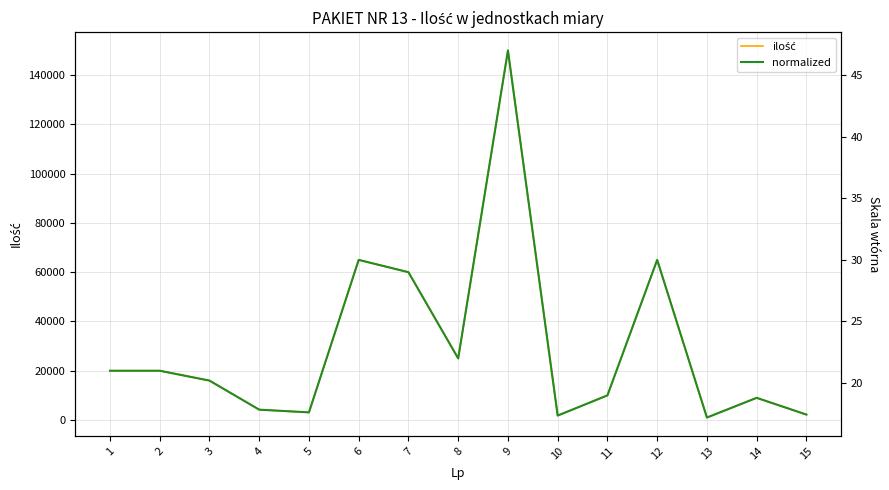

True or false: ilość and normalized cross at least once.

False